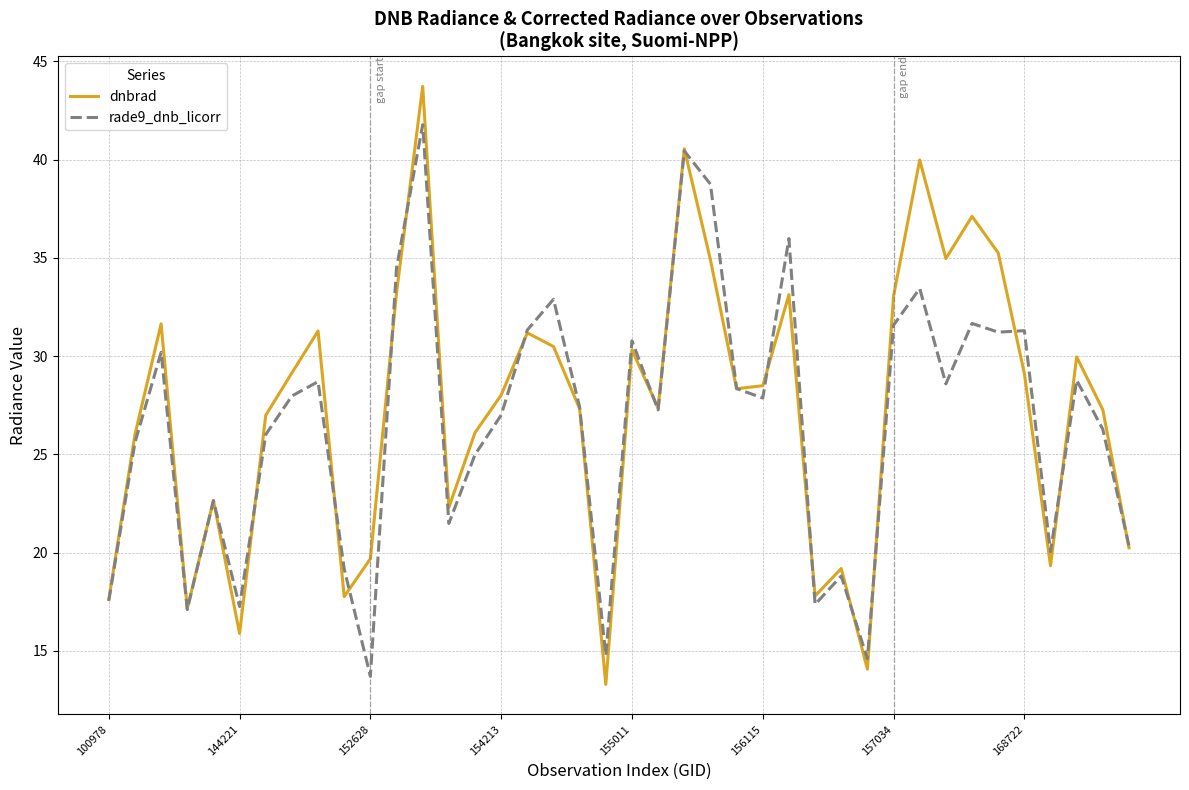

Which series has the largest range (max minus min)?

dnbrad